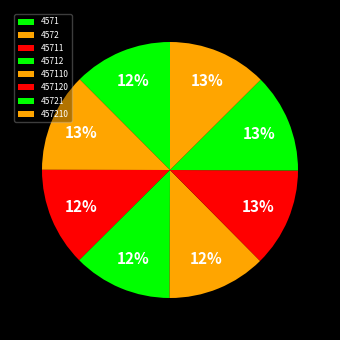

Rank the categories by value from highest to lowest.

457210, 45721, 4572, 457120, 45712, 457110, 45711, 4571